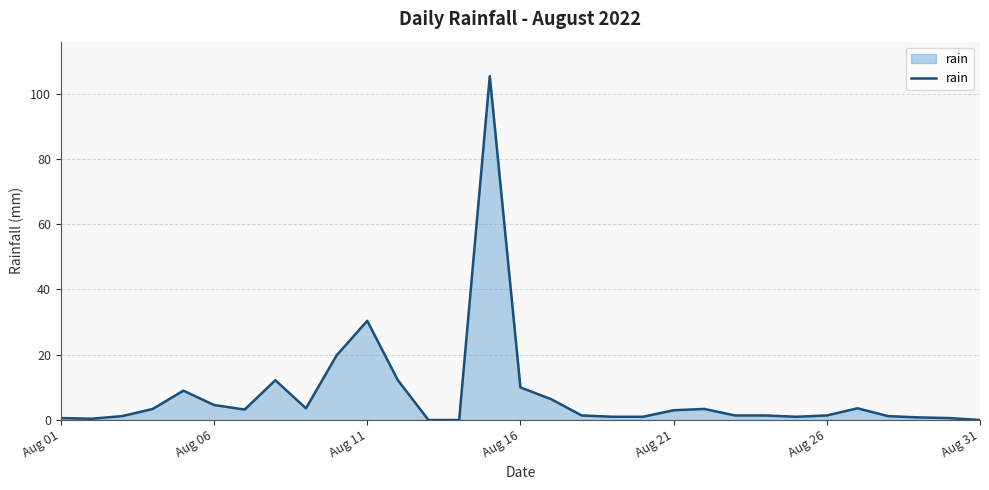

What is the difference between the maximum and minimum values?

105.4